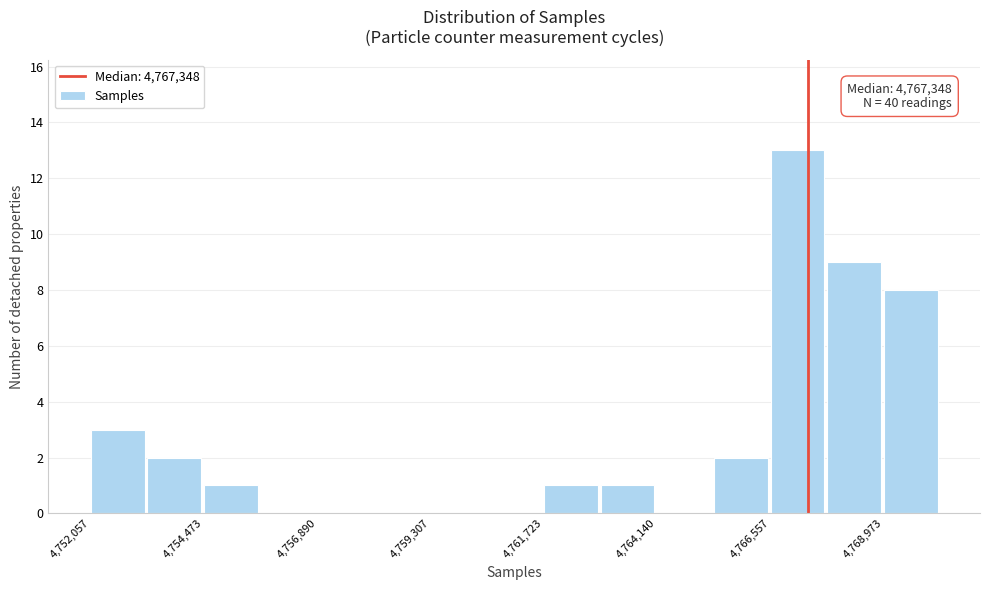

Around what value on the x-axis is the tallest bar? Give the approximate position of its centre, as read against the axis.

4767000